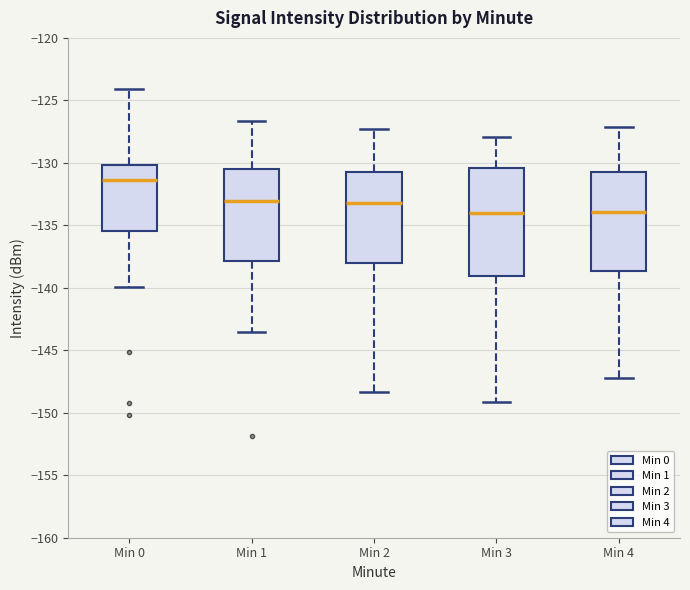

Where is the upper edge of the box for Min 3 on the y-axis? The values are not printed on the chart, so give them approximately, as read against the axis.

-130.5